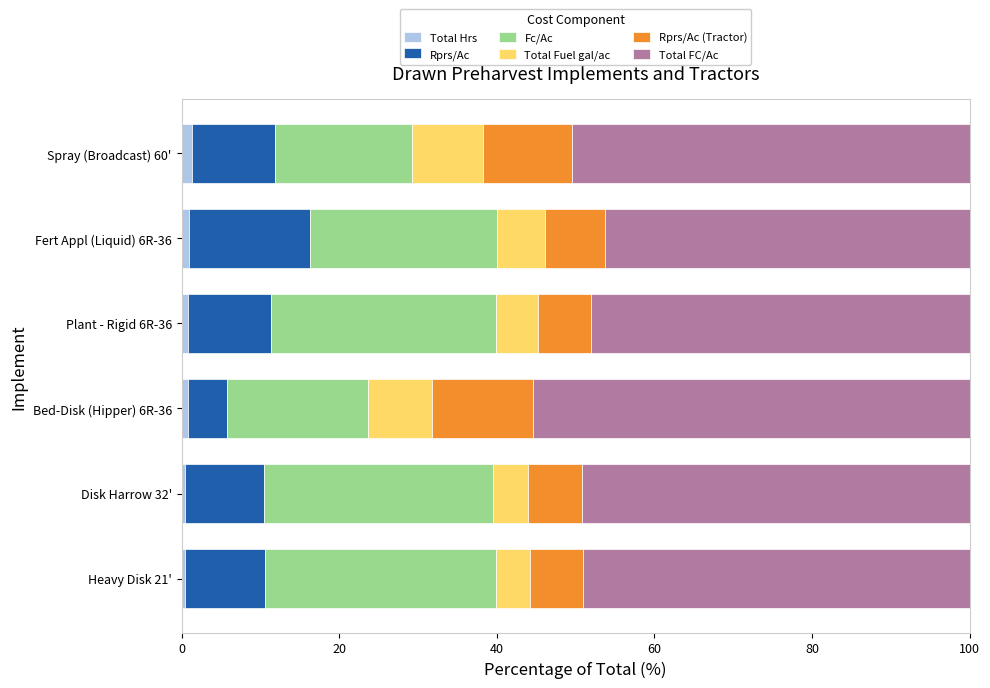

What is the sum of all Total Hrs values?

4.8